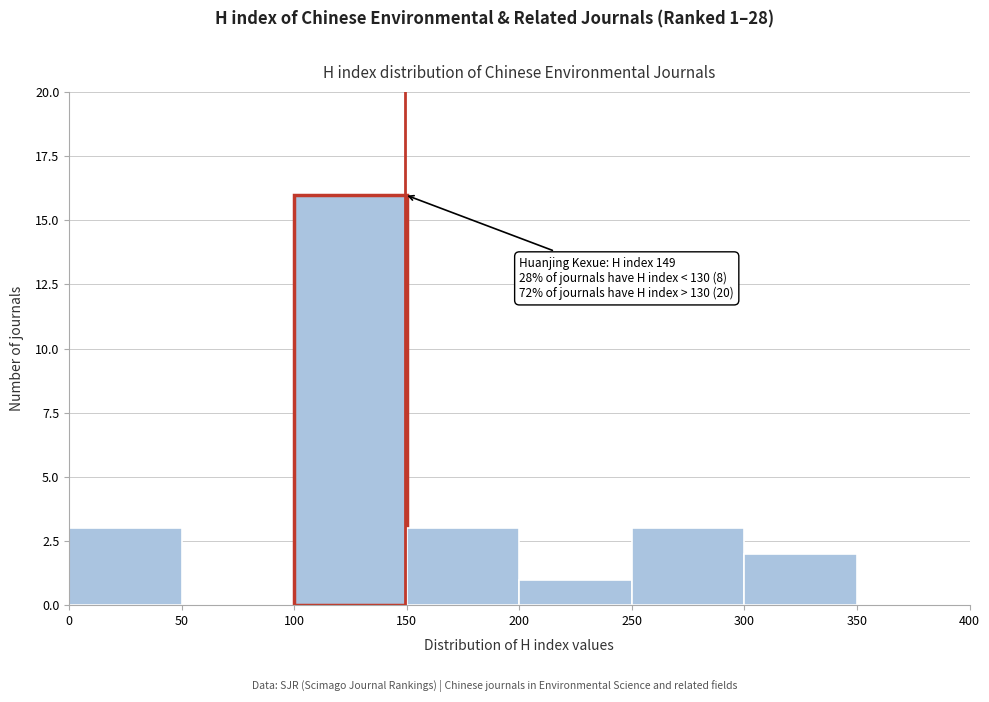

Which range on the x-axis has the tallest bar?

100 to 150